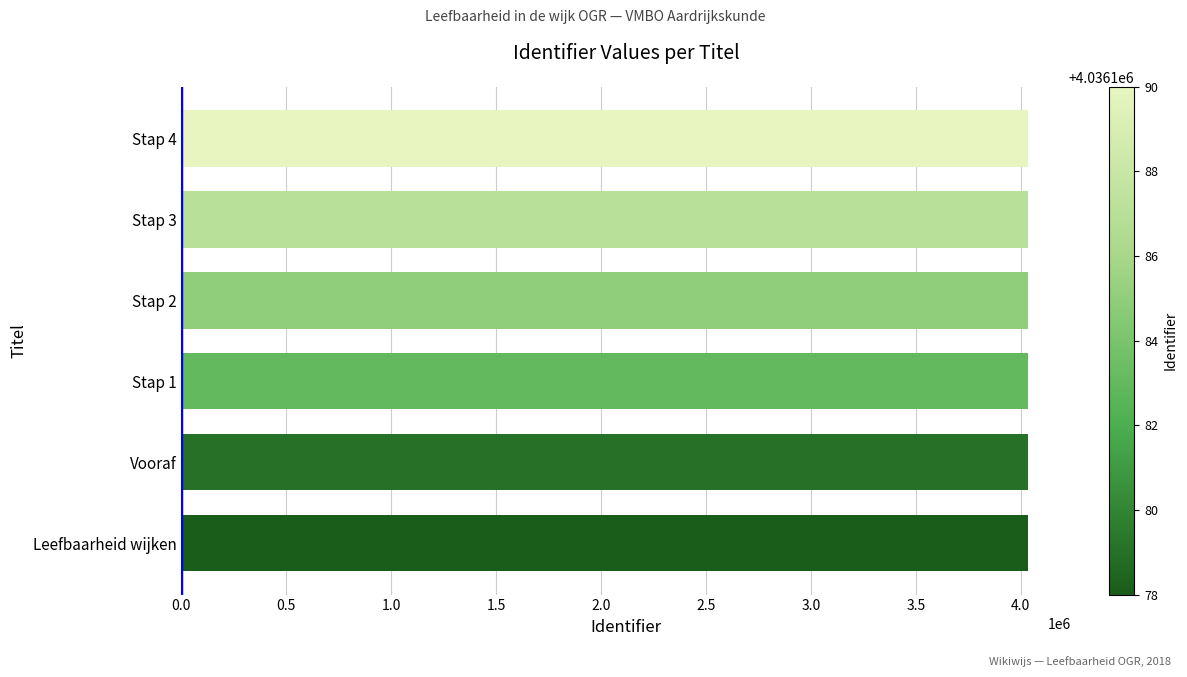

The chart shows a value of 2420422 at Leefbaarheid wijken. True or false?

False